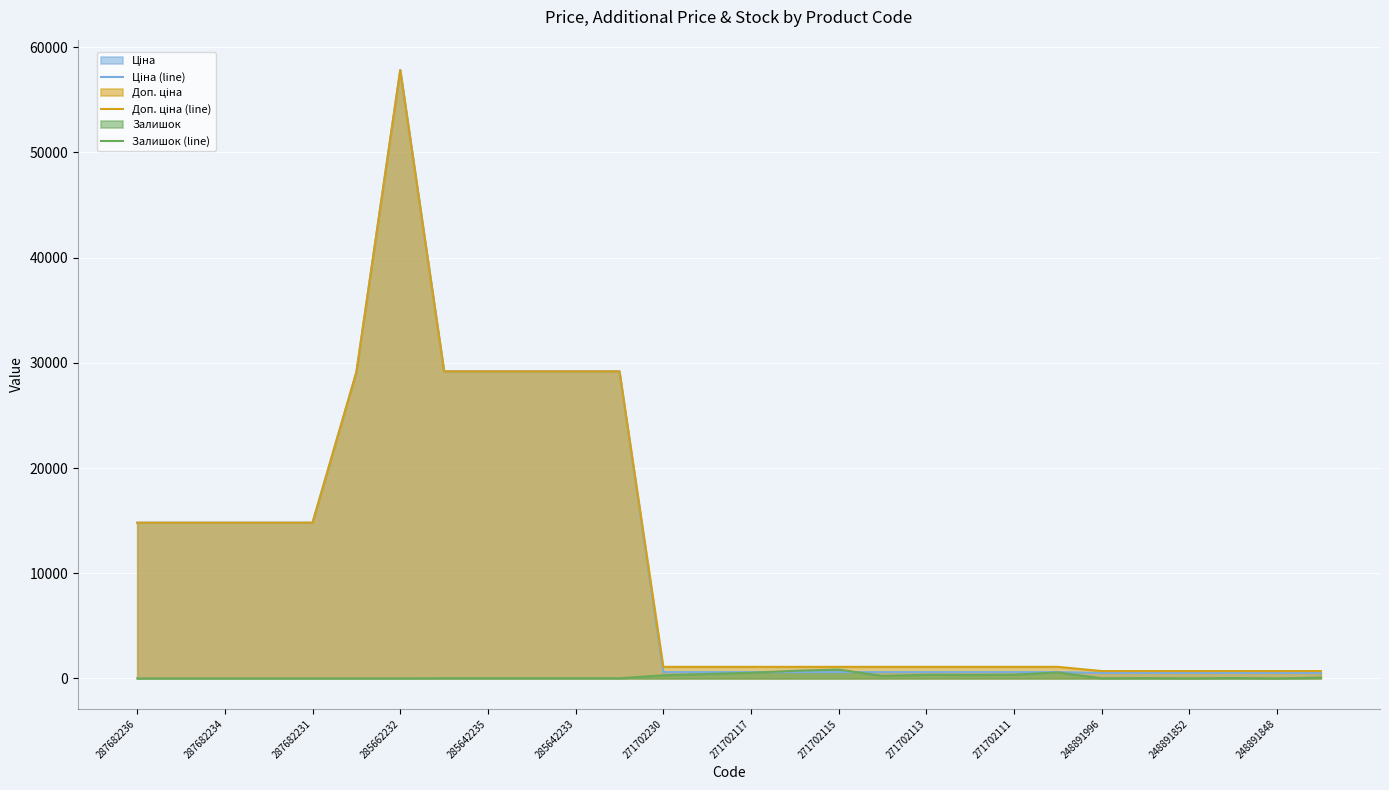

What is the difference between the highest and lowest values at 271702117?

562.0